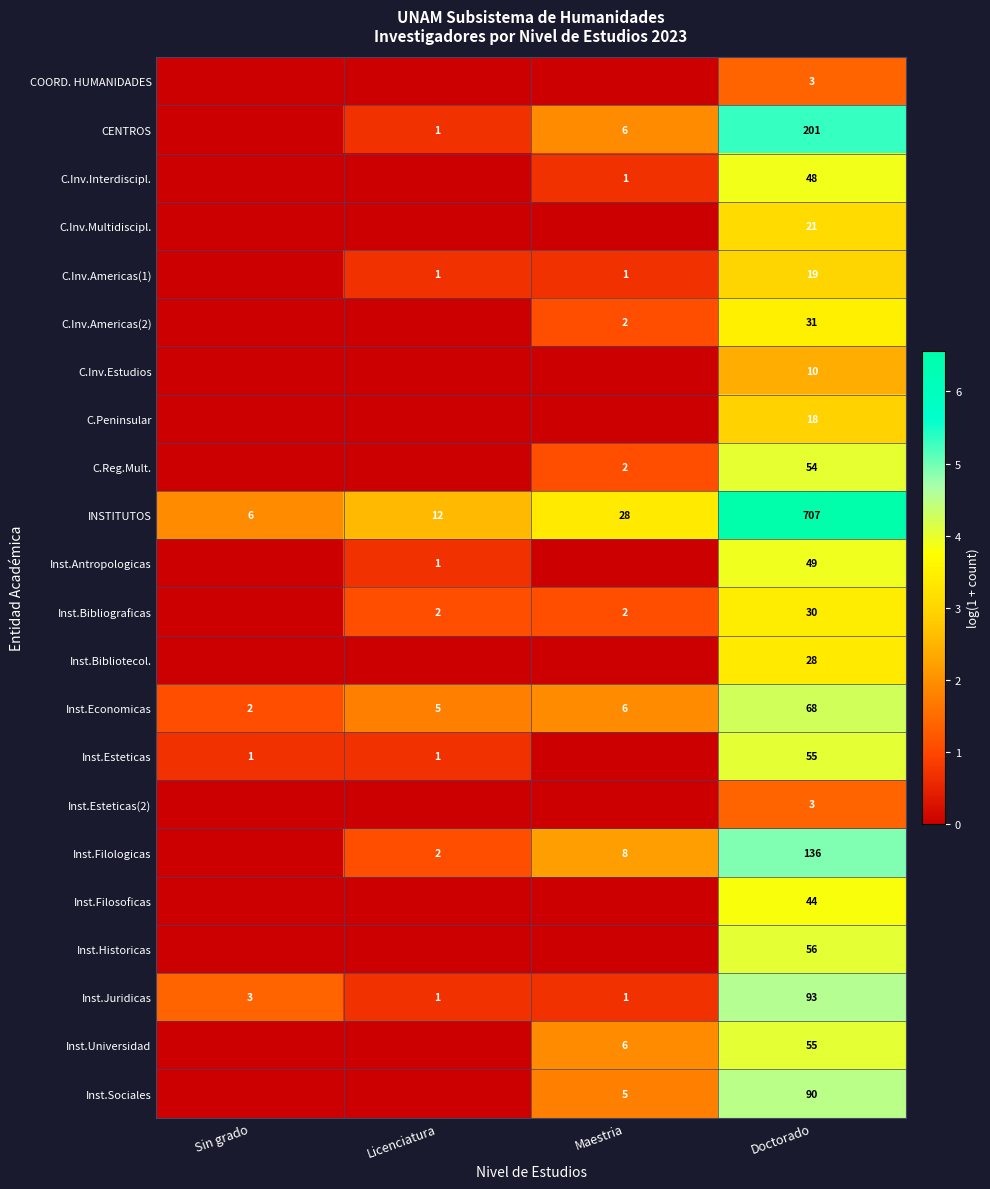

At which category is the sum across all series the highest?

Doctorado